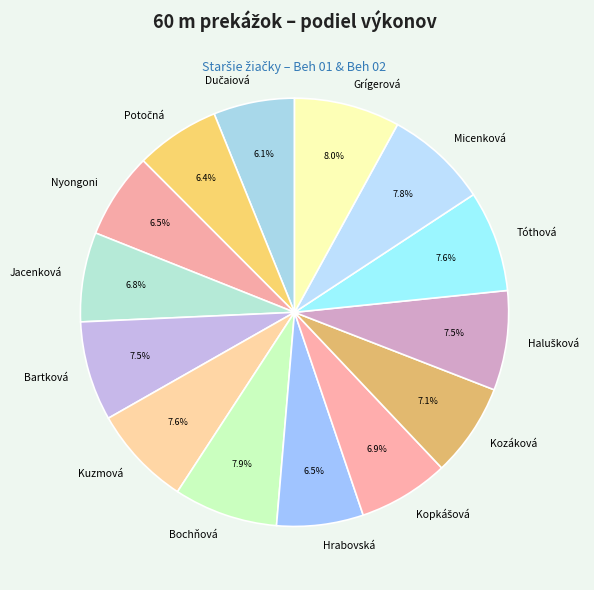

Which has a higher value, Jacenková or Micenková?

Micenková